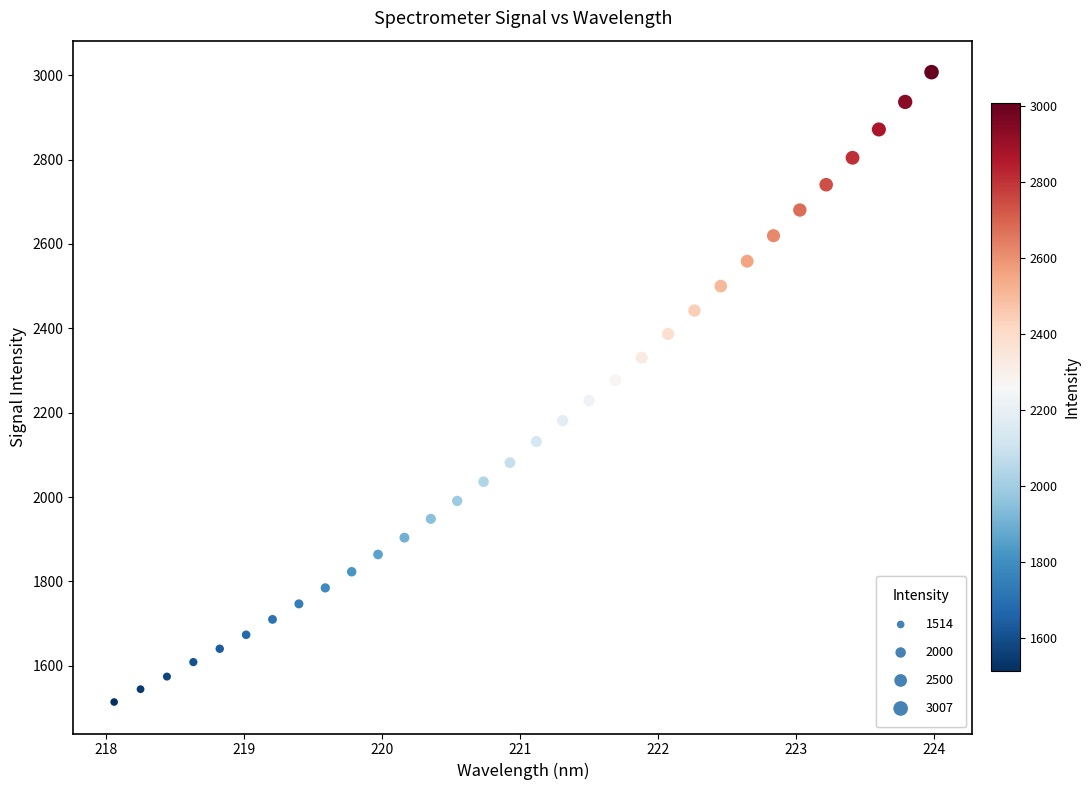

What is the range of Y values (max minus min)?

1492.9